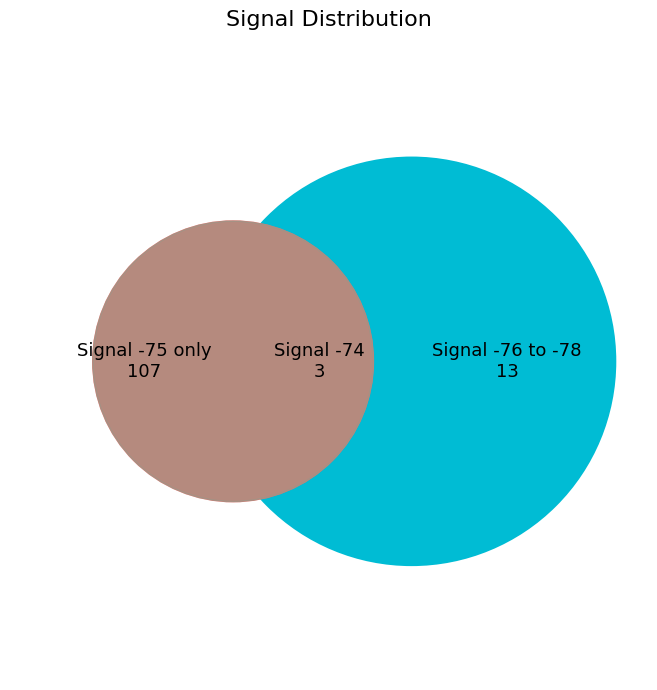

Count the number of slices in the pie.

3